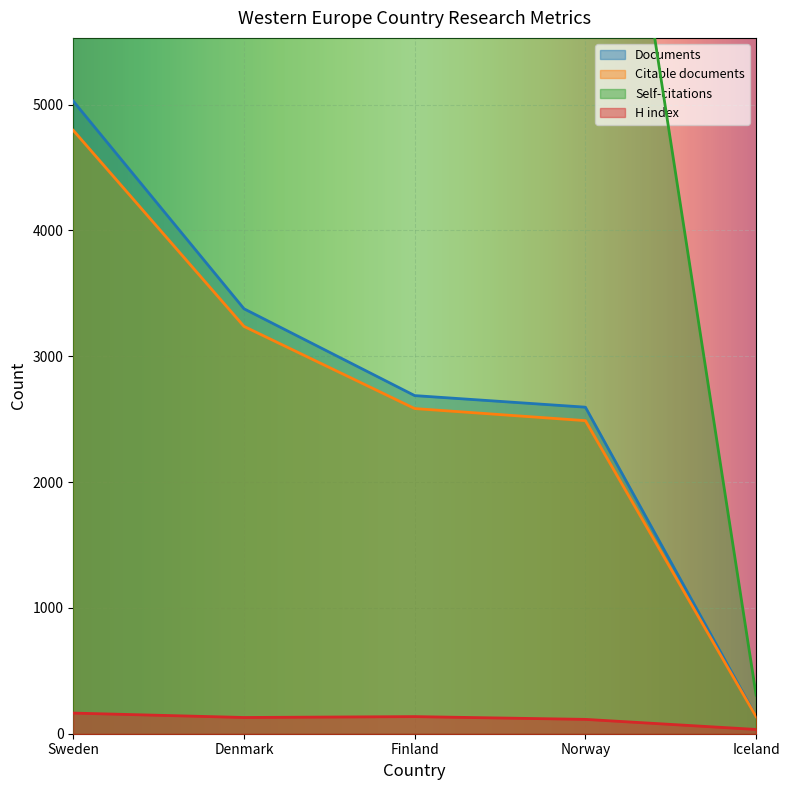

Reading left to right, extract all data points from this chart.

Documents: 5027	3377	2687	2595	137
Citable documents: 4795	3237	2584	2488	135
Citations: 21094	11557	10781	9098	307
H index: 164	129	136	114	34